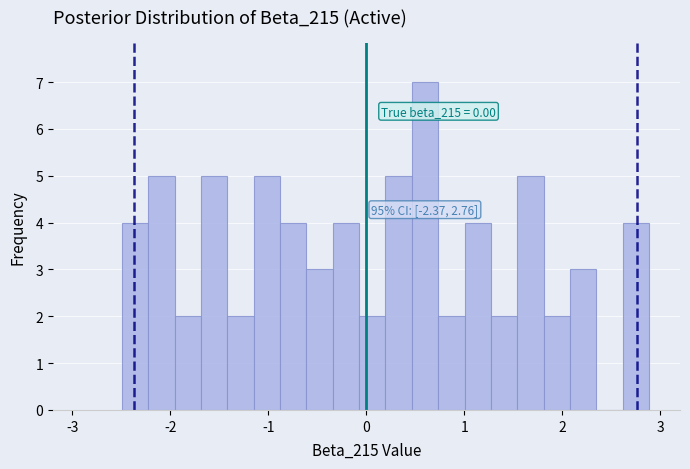

Around what value on the x-axis is the tallest bar? Give the approximate position of its centre, as read against the axis.

0.6